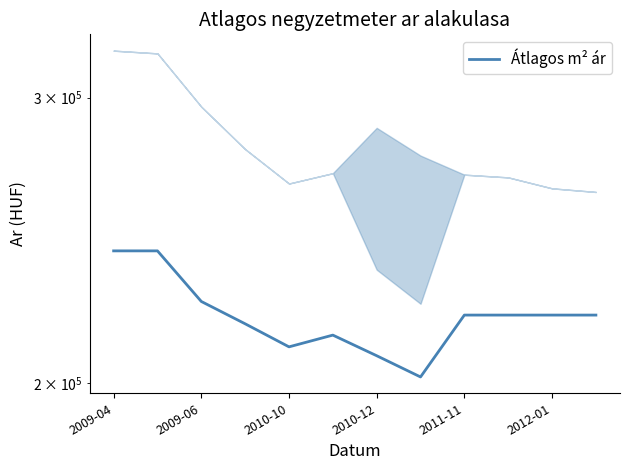

What position from the right is 11?

1